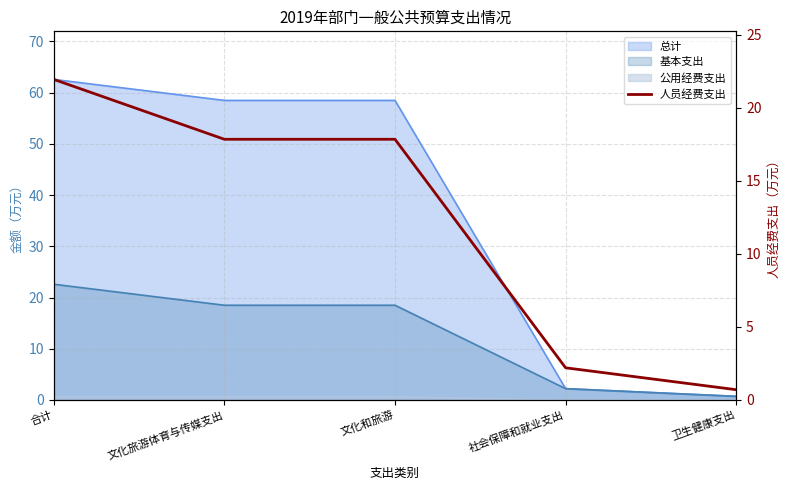

Which label corresponds to the largest value in the chart?

合计